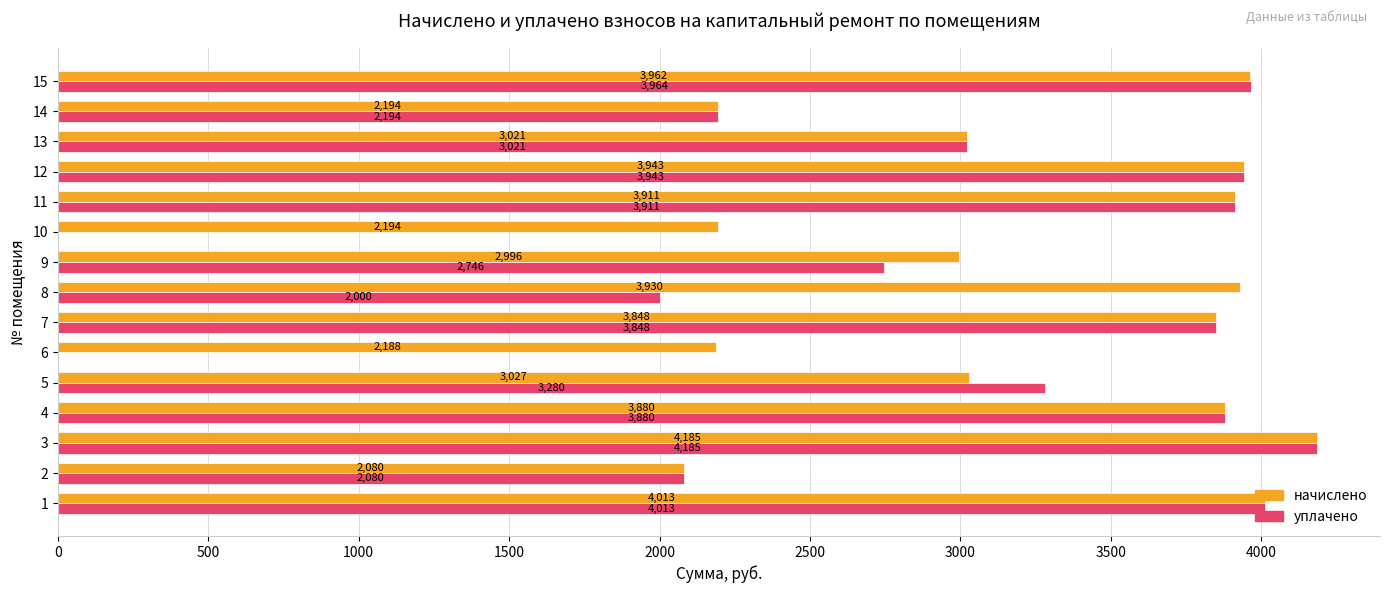

Where is начислено nearest to the value 3132?

5